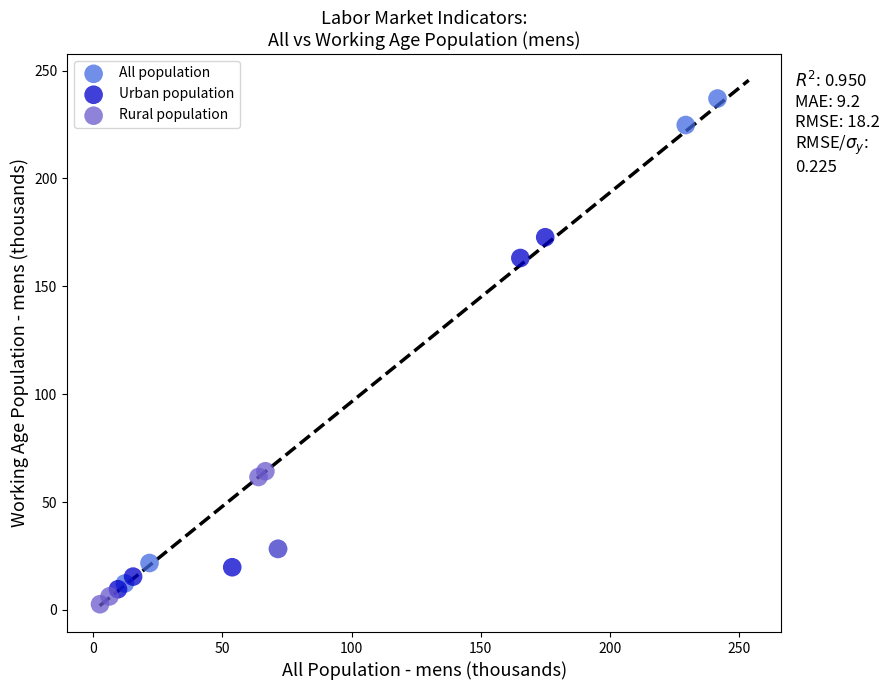

Which series has the largest Y range (max minus min)?

All population